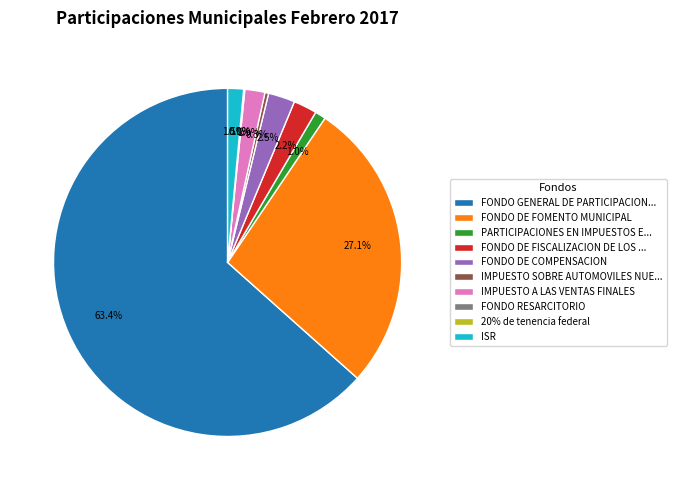

Is there a majority slice in this chart?

Yes